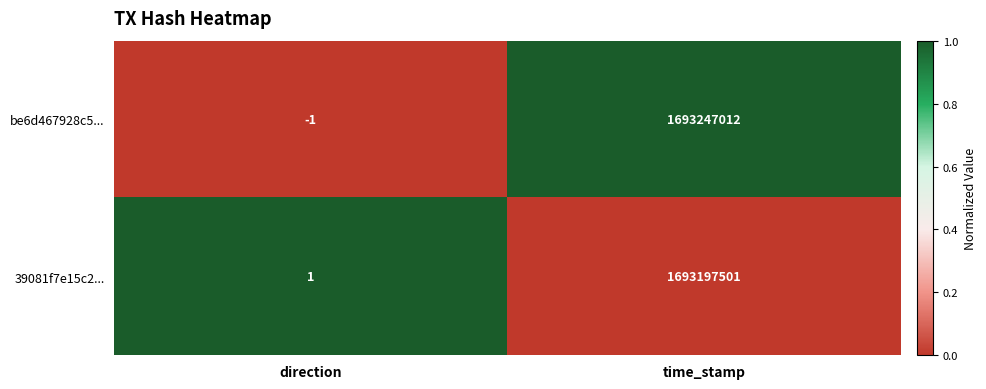

Is it true that 39081f7e15c2... equals 0 at direction?

False